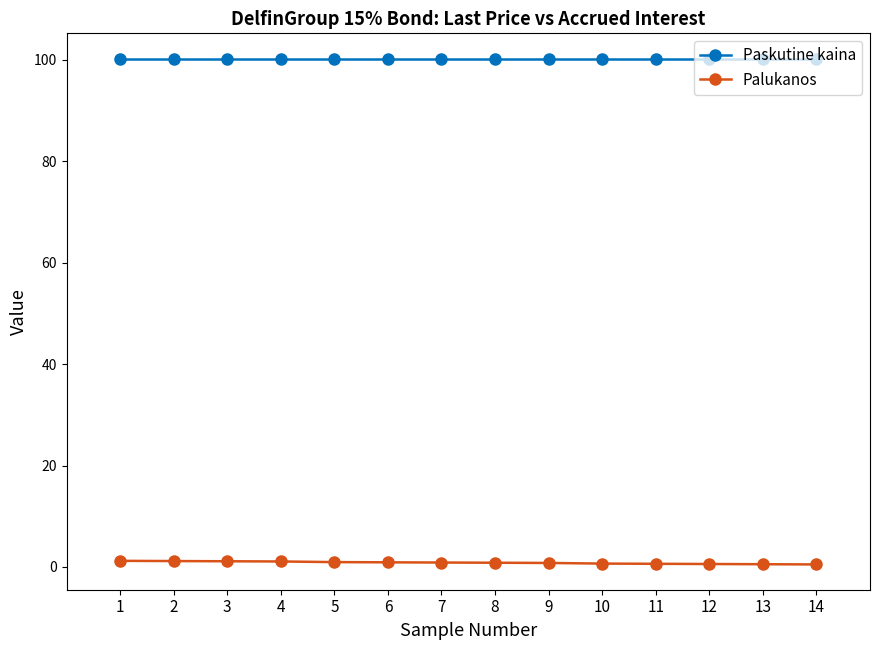

What is the lowest value of the Palukanos series?

0.5